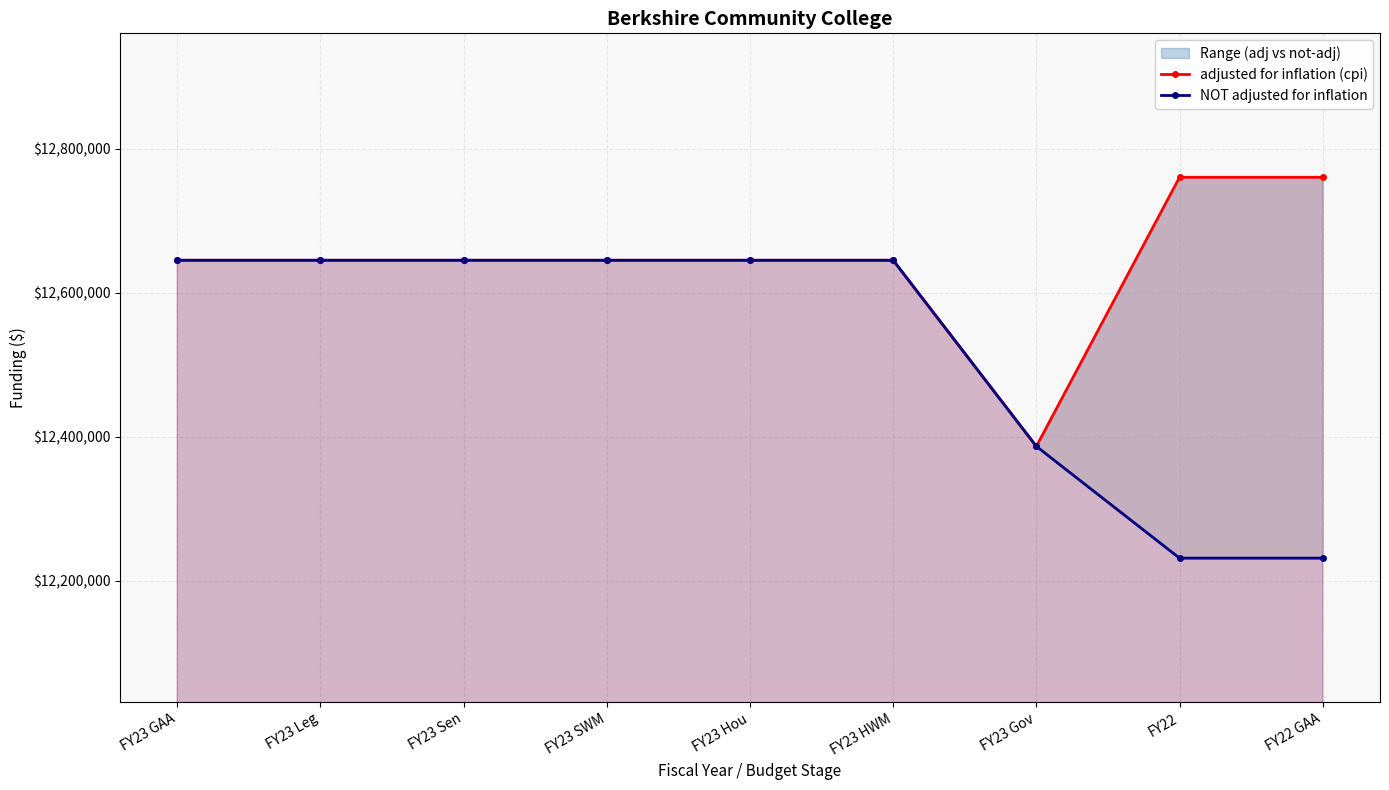

The NOT adjusted for inflation series shows 12645272 at FY23 Leg. True or false?

True